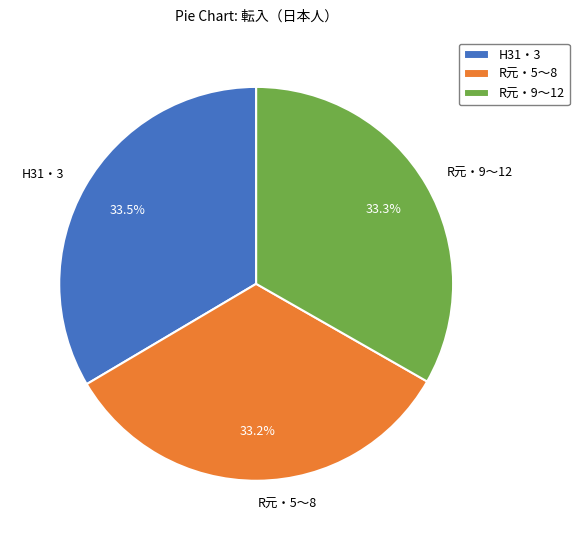

What portion of the pie excludes R元・9〜12?

66.7%